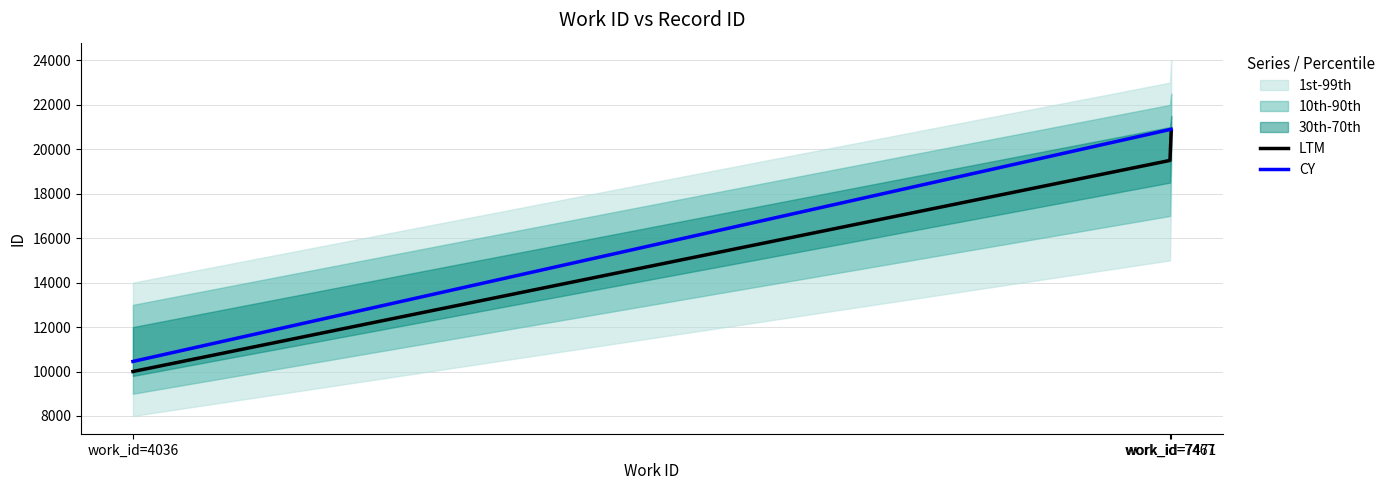

What is the spread (max minus min) of values at work_id=7467?

1392